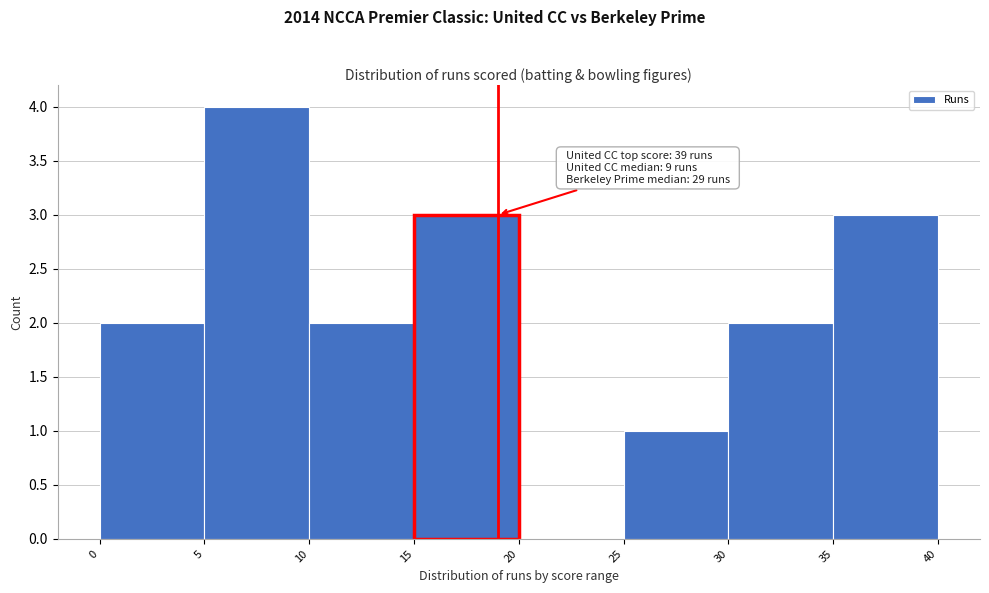

Over which range of the x-axis is the bar tallest?

5 to 10